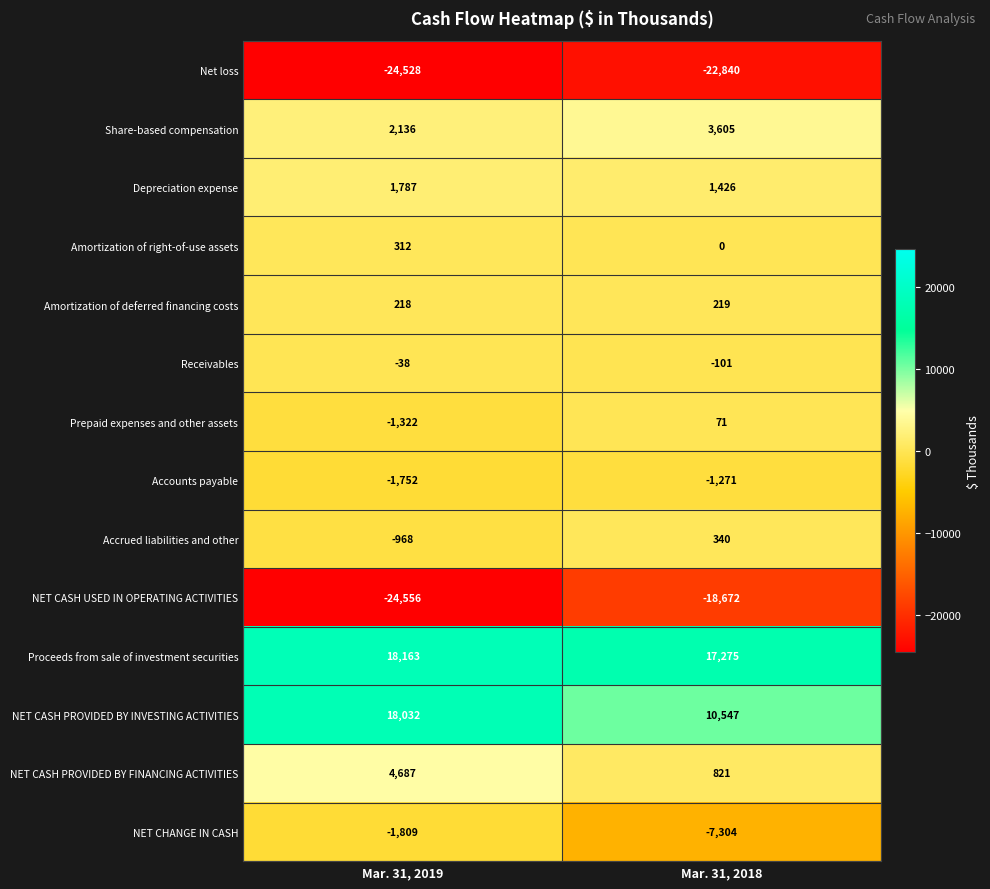

Count the number of data series in this chart.

14